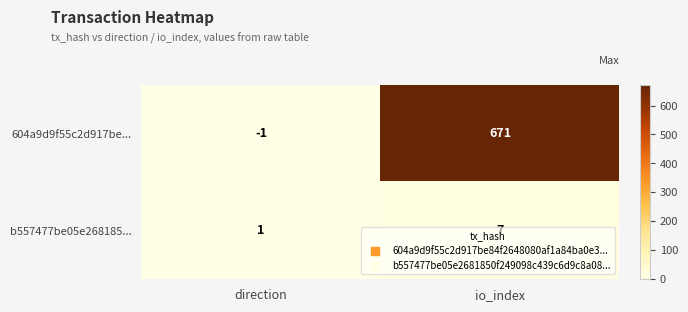

How many series are shown in this chart?

2